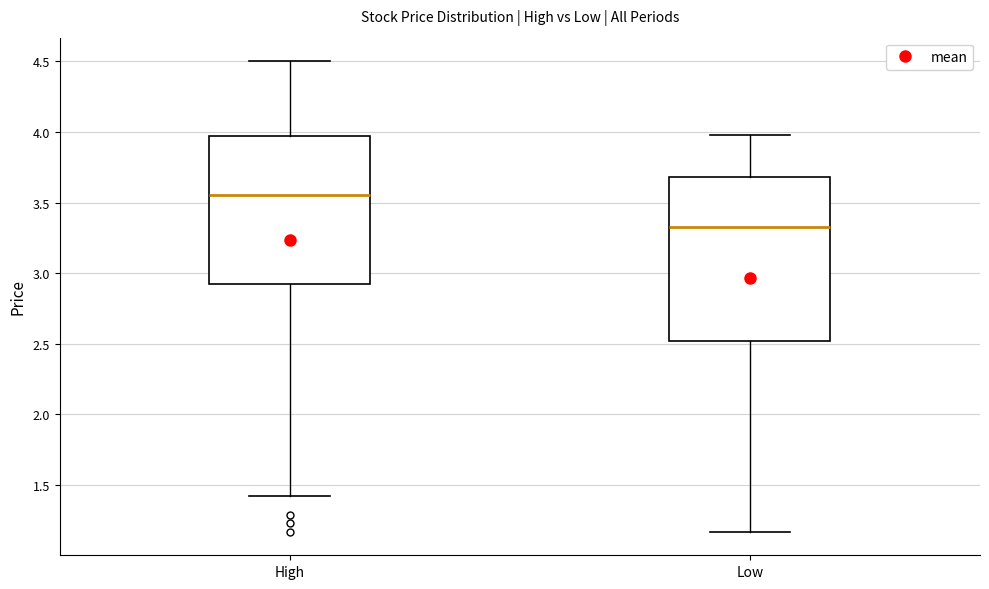

Which box's median line is the lowest?

Low